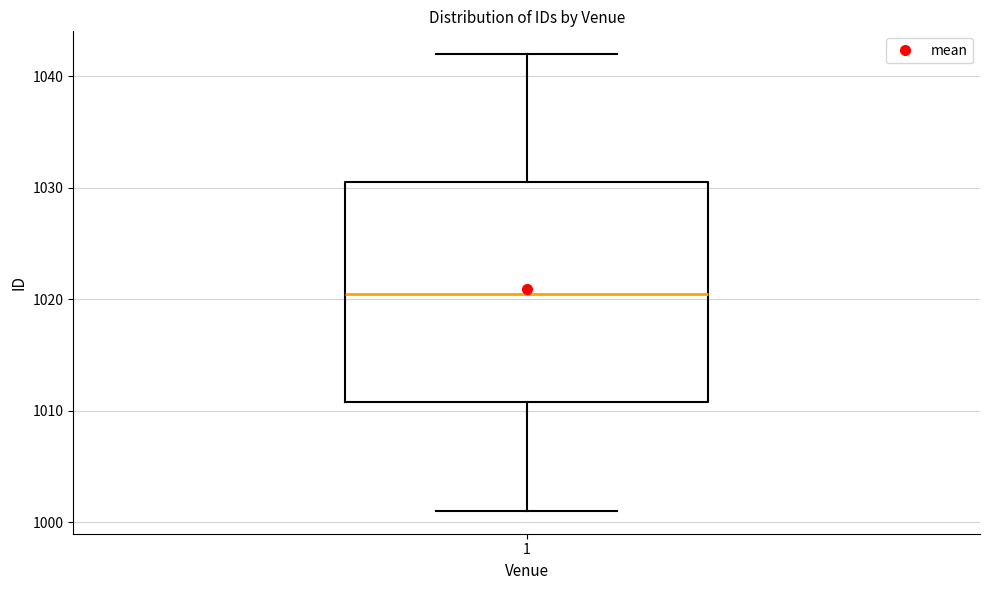

Read this box plot against the y-axis: the position of the median line, the range covered by the box, and the ends of both whiskers. The values are not printed on the chart, so give them approximately, as read against the axis.

median 1021, box 1011 to 1031, whiskers 1001 to 1042